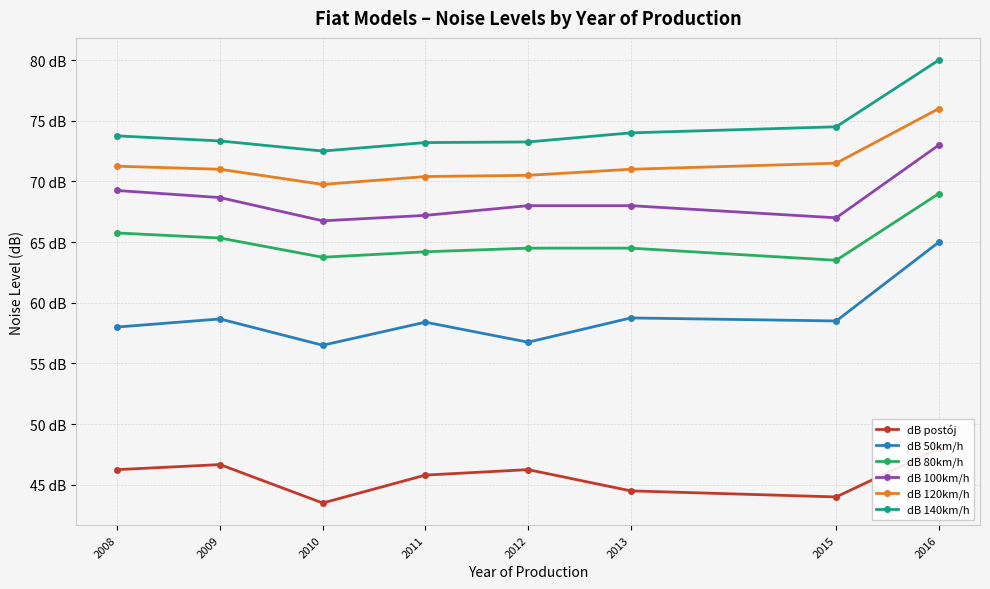

What is the value of the dB 100km/h point at the 3rd from the left?

66.8